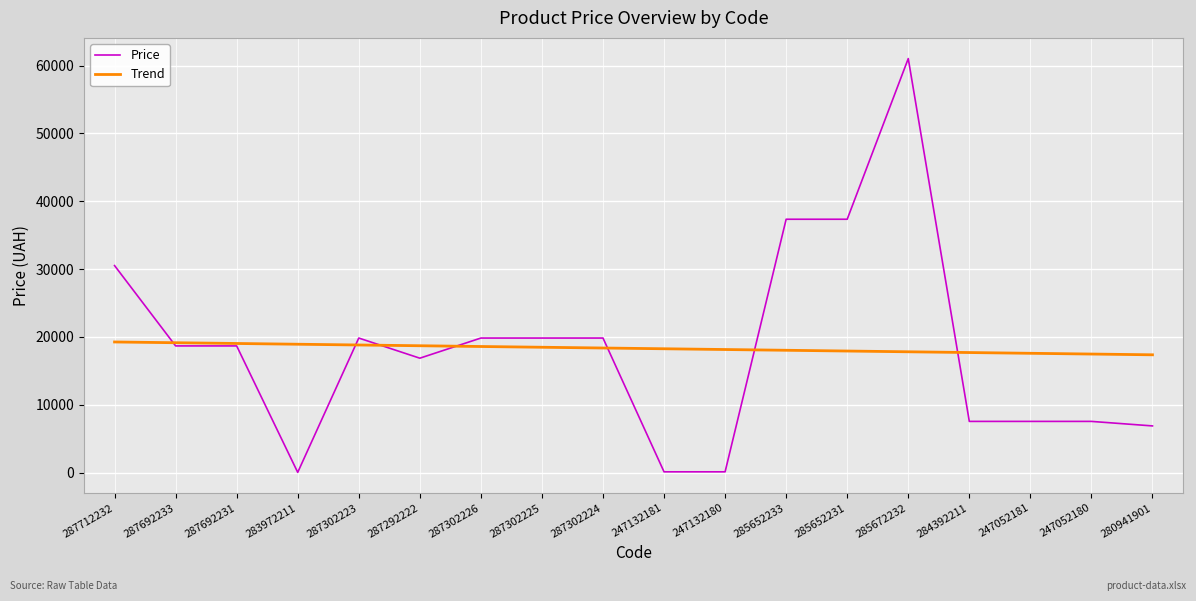

The value of Trend at 287302225 is 24416.8. True or false?

False